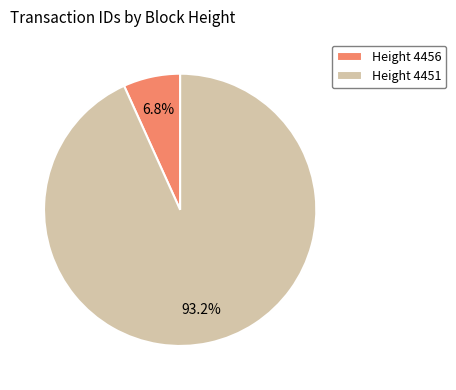

Which slice is the largest?

Height 4451